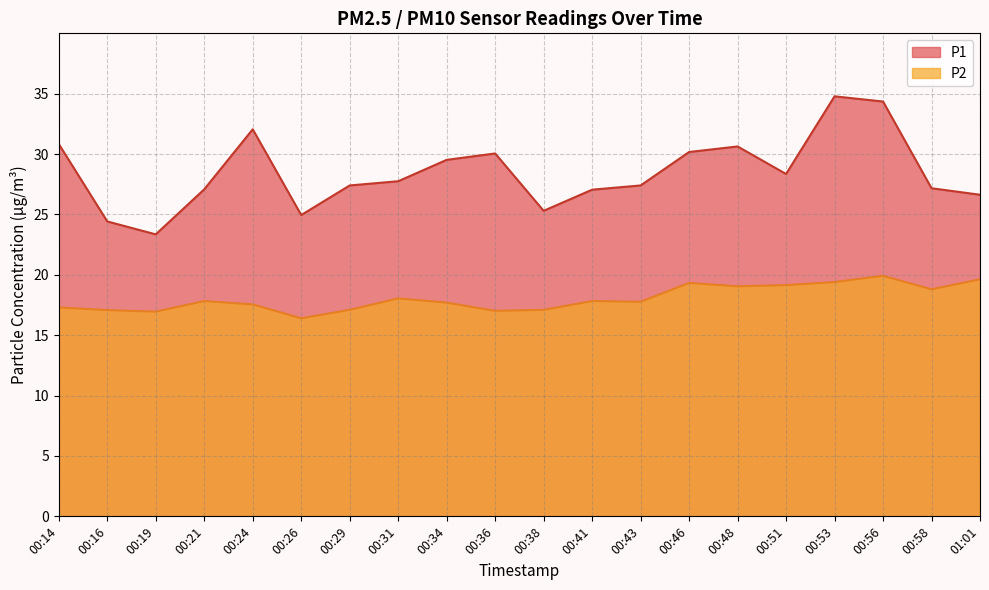

What is the spread (max minus min) of values at 00:34?

11.8